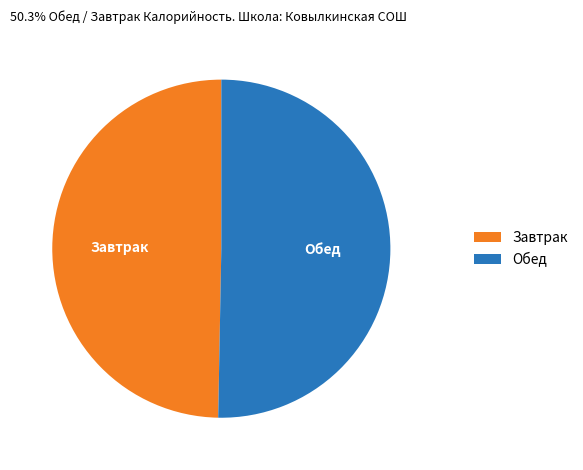

Is there a majority slice in this chart?

Yes